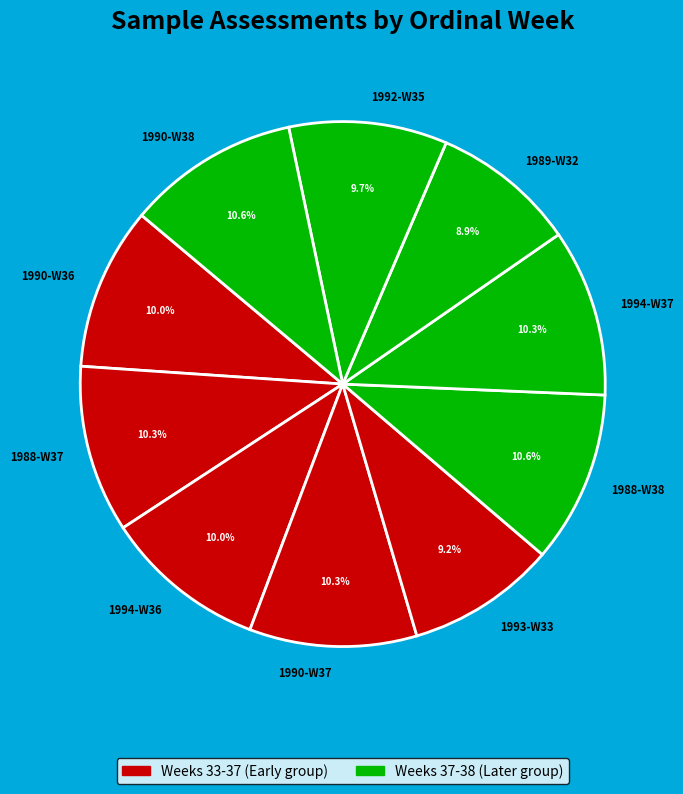

Does 1990-W36 represent more than half of the total?

No